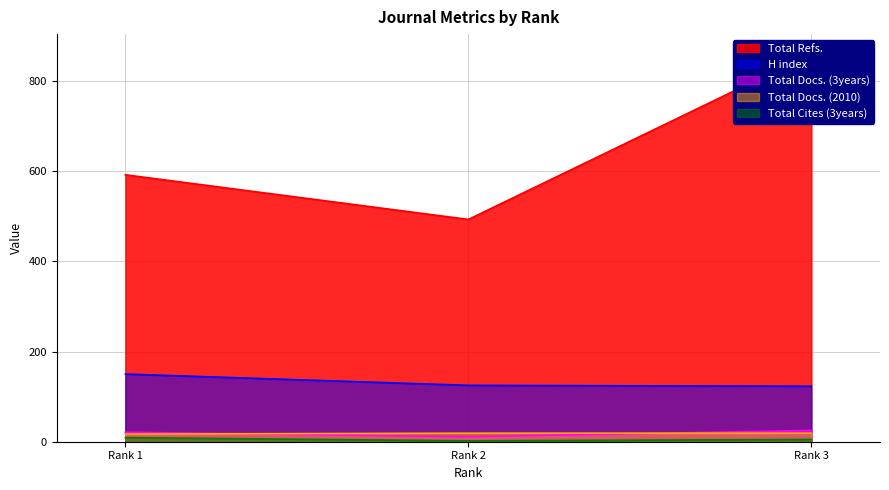

What are all the series names shown in the legend?

Total Docs. (3years), Total Refs., Total Cites (3years), H index, Total Docs. (2010)